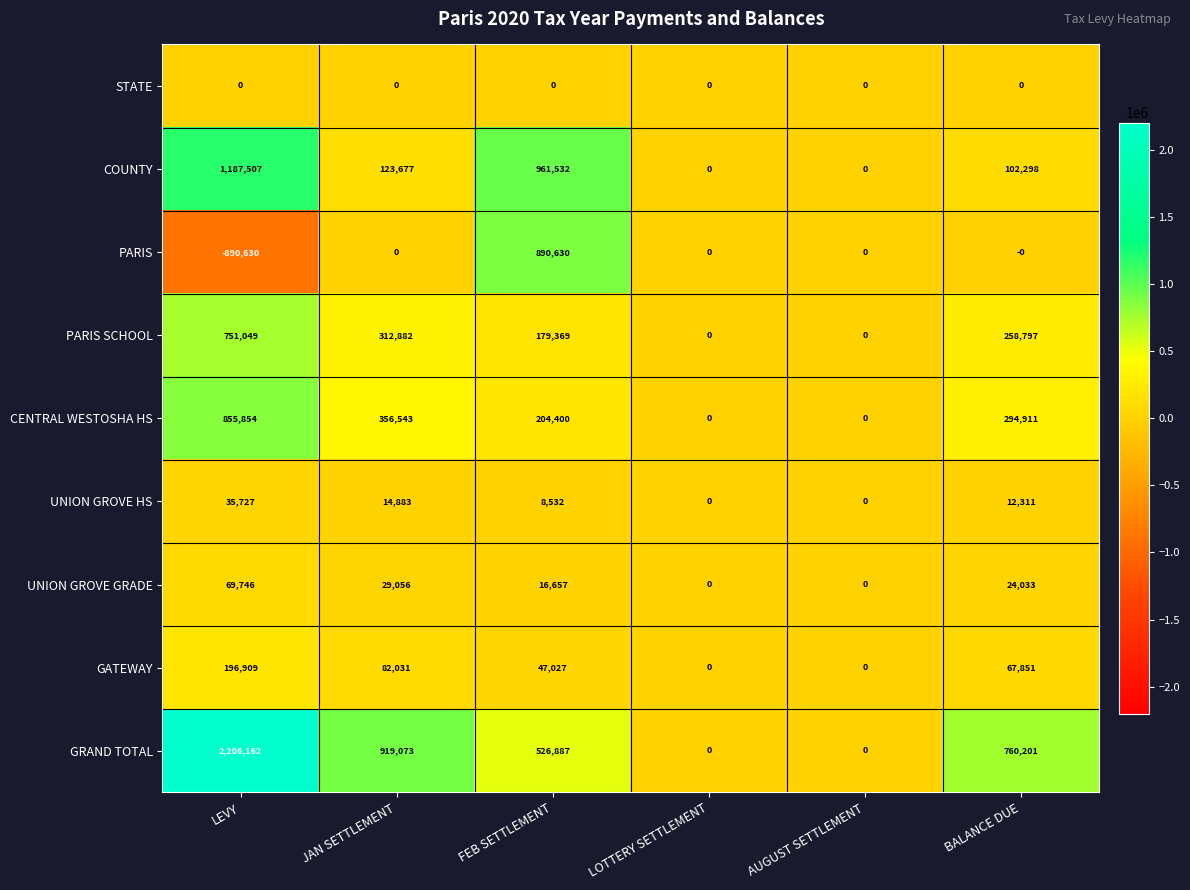

How many values in PARIS are below zero?

1